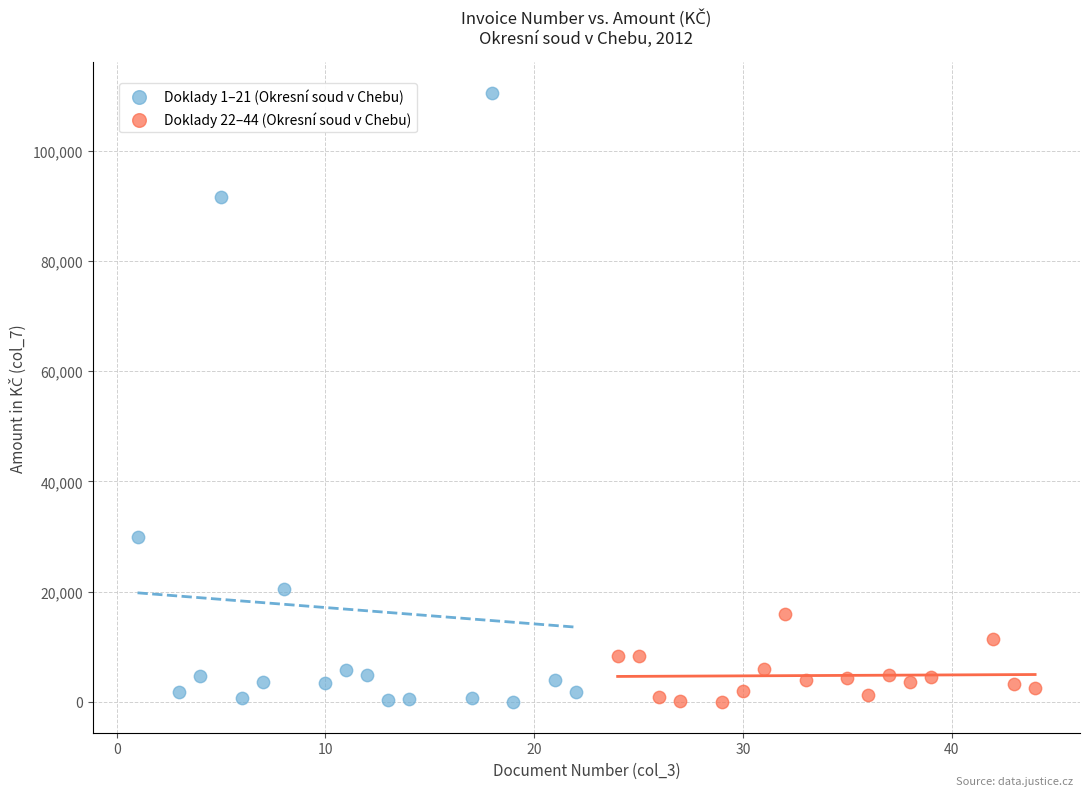

Which series contains the highest Y value?

Doklady 1–21 (Okresní soud v Chebu)